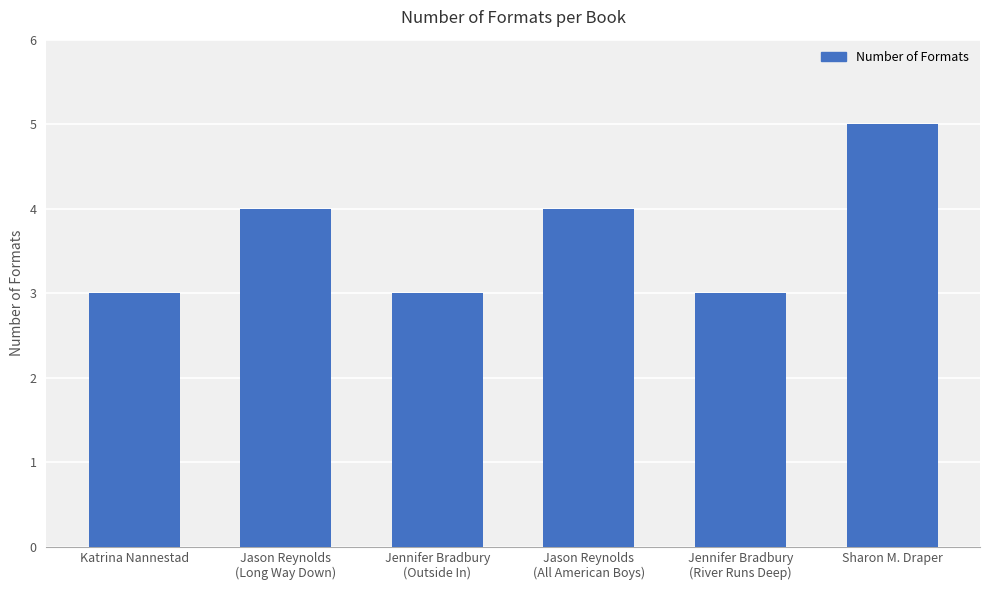

What is the value of the 2nd bar from the left?

4